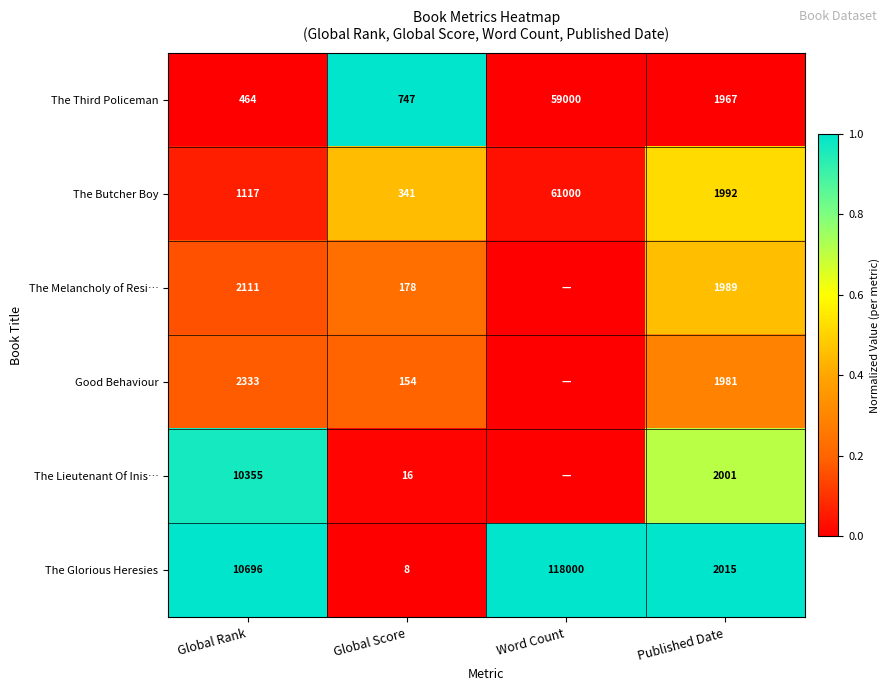

At which label does The Third Policeman first exceed 1967?

Word Count